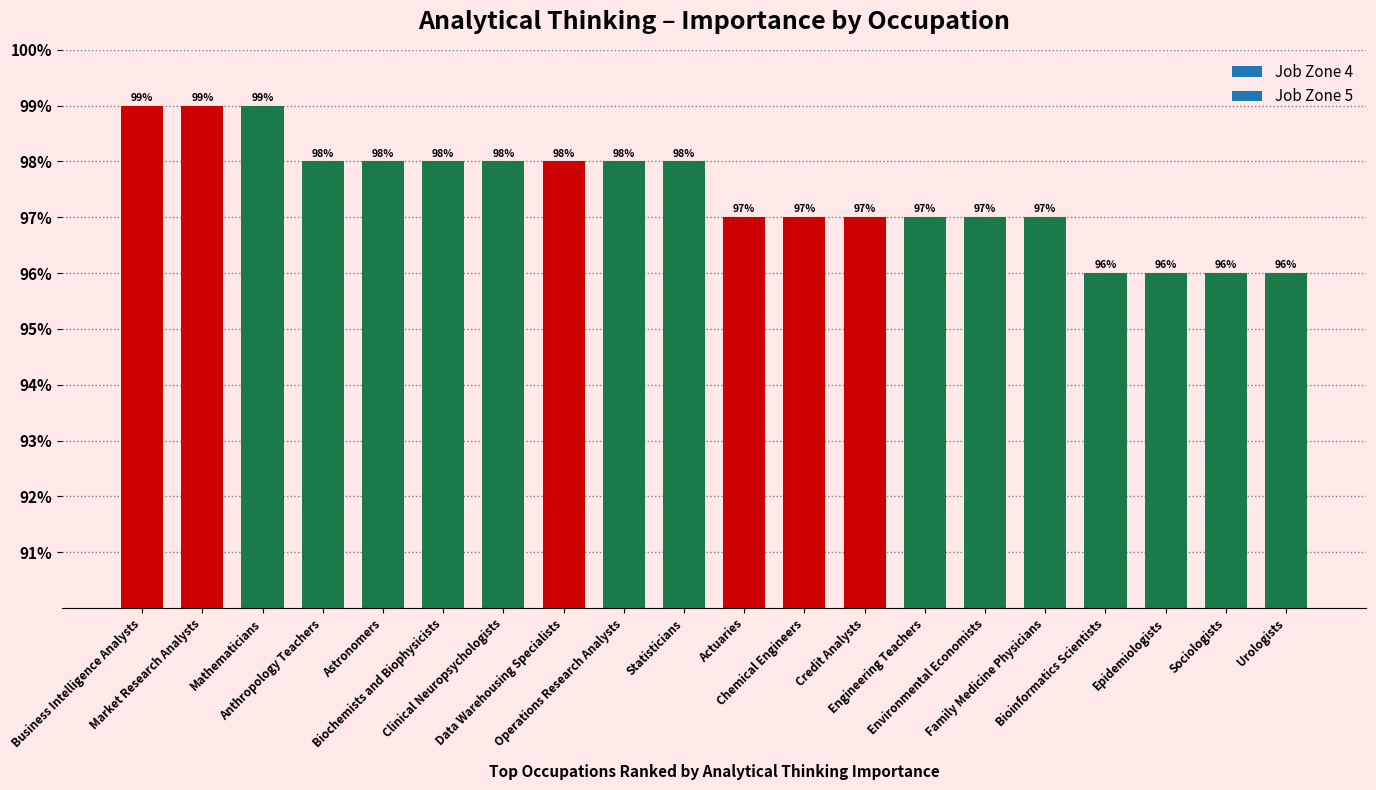

The value at Data Warehousing Specialists is 144. True or false?

False